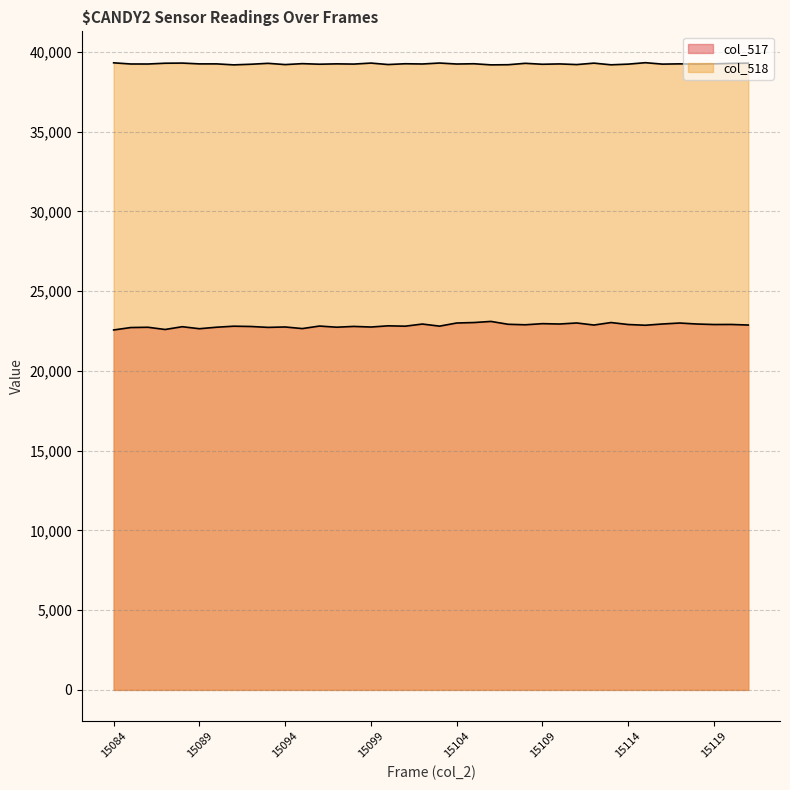

List the series in order of their overall mean, highest first.

col_518, col_517